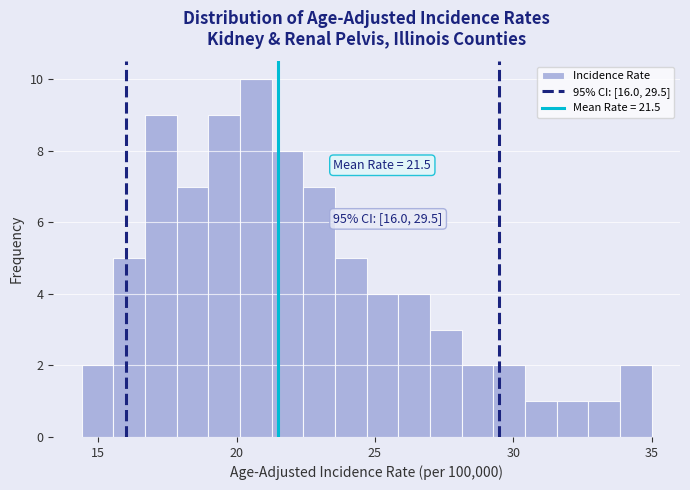

Read against the x-axis, roughly where is the centre of the tallest bar?

20.5